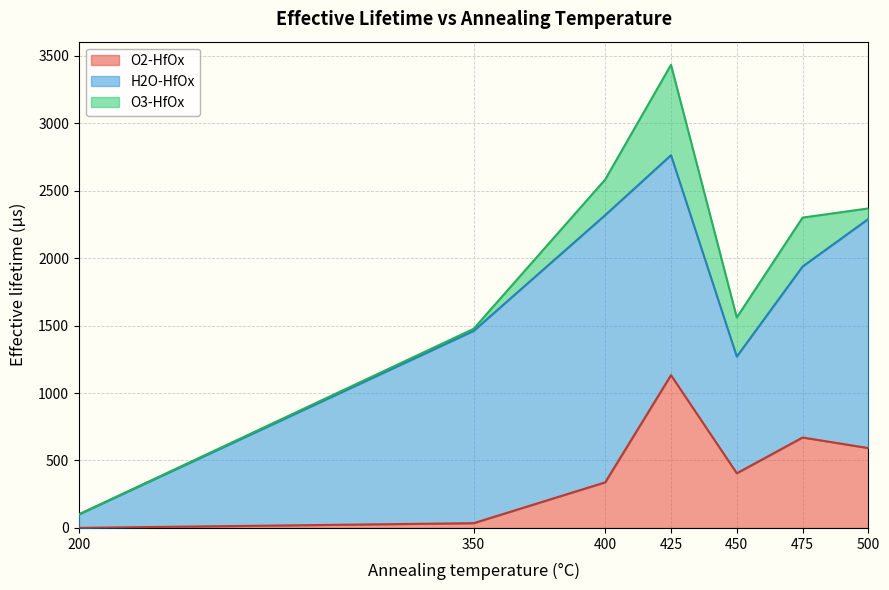

What is the total value across all series at 425?

3433.0